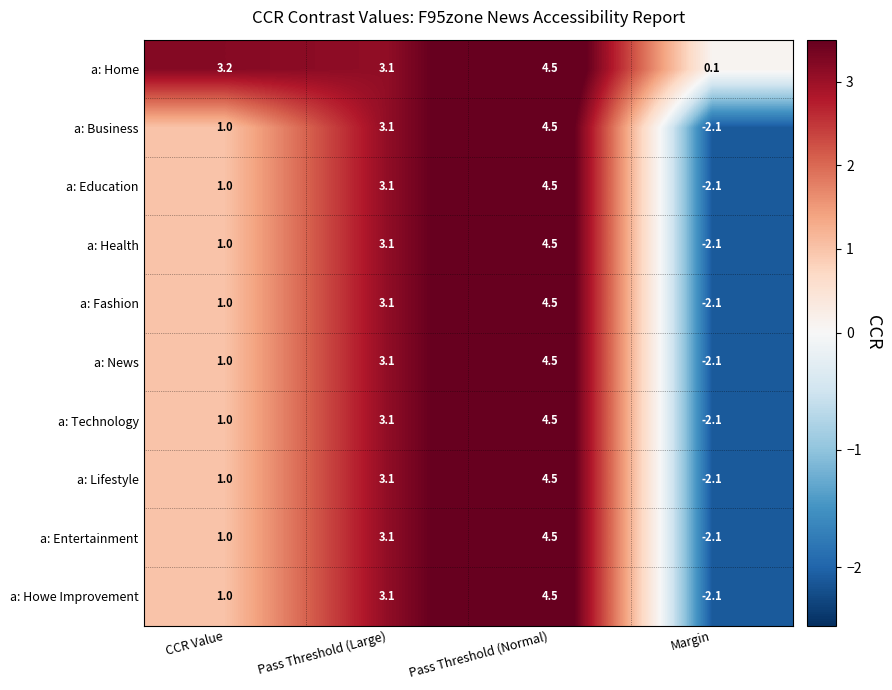

How many series are shown in this chart?

10